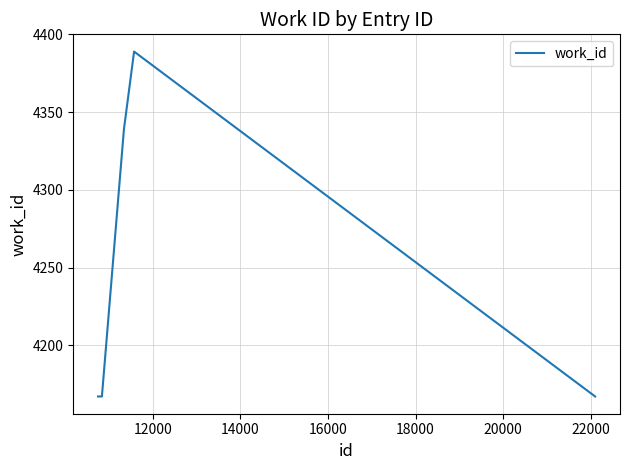

True or false: there are more than 2 points higher than both neighbors.

False